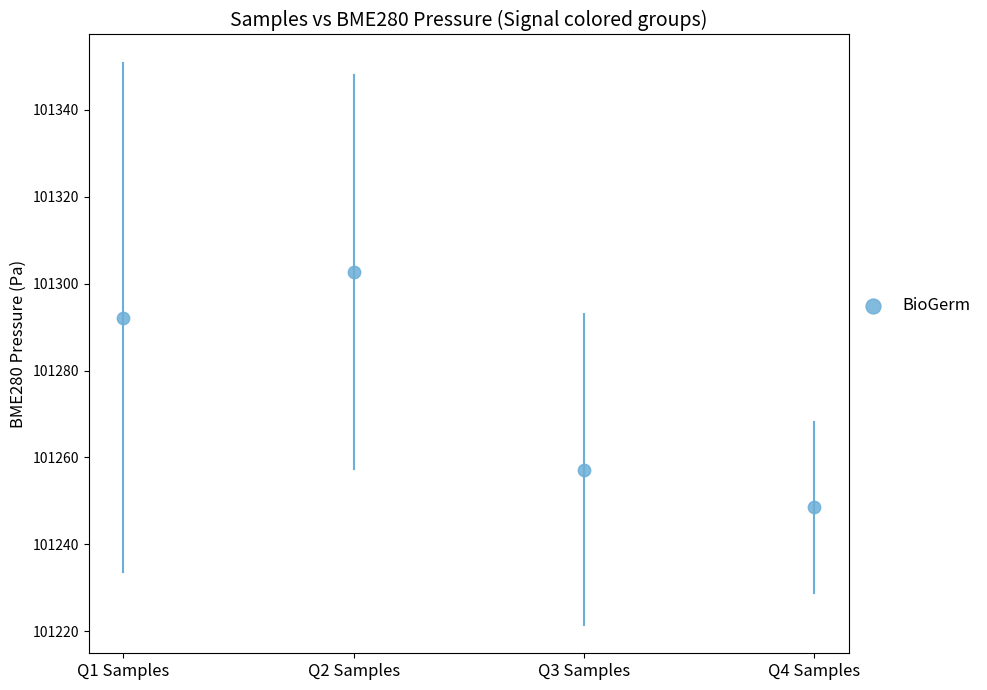

What is the range of Y values (max minus min)?

54.1